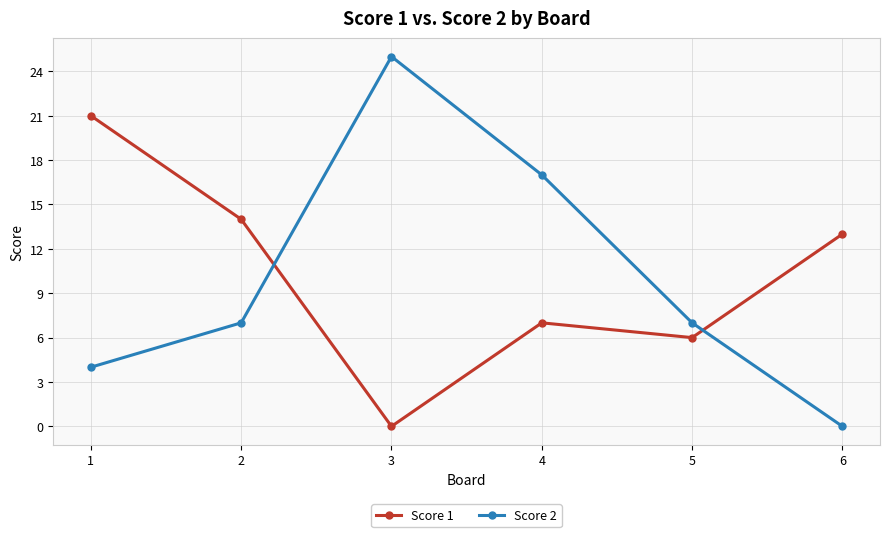

What are all the series names shown in the legend?

Score 1, Score 2